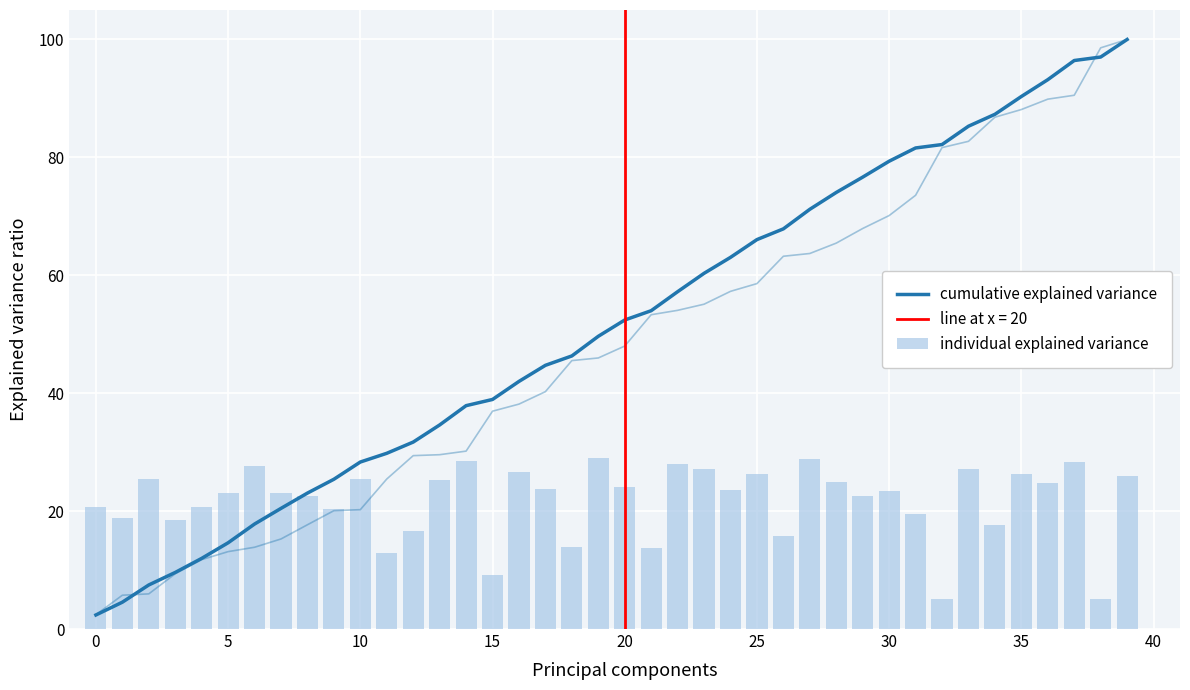

At how many categories does at least one series exceed 78?

10